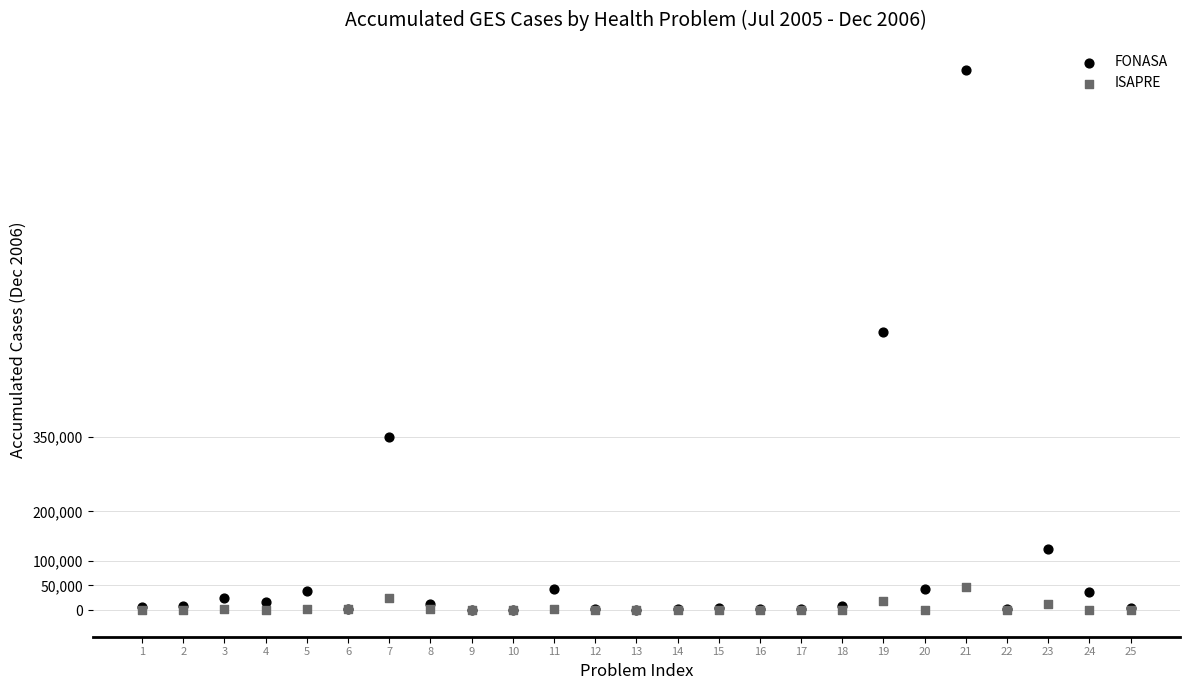

Across all series, what Y value is closest to 547251?

564181